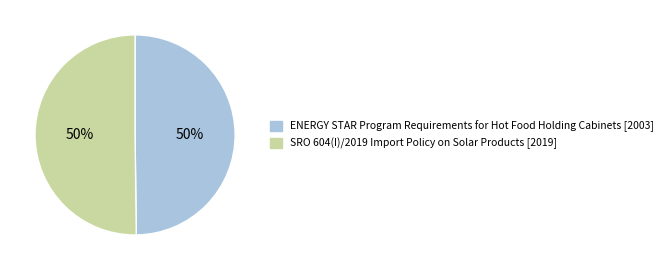

Approximately how many times larger is the value at SRO 604(I)/2019 Import Policy on Solar Products compared to ENERGY STAR Program Requirements for Hot Food Holding Cabinets?

1.0